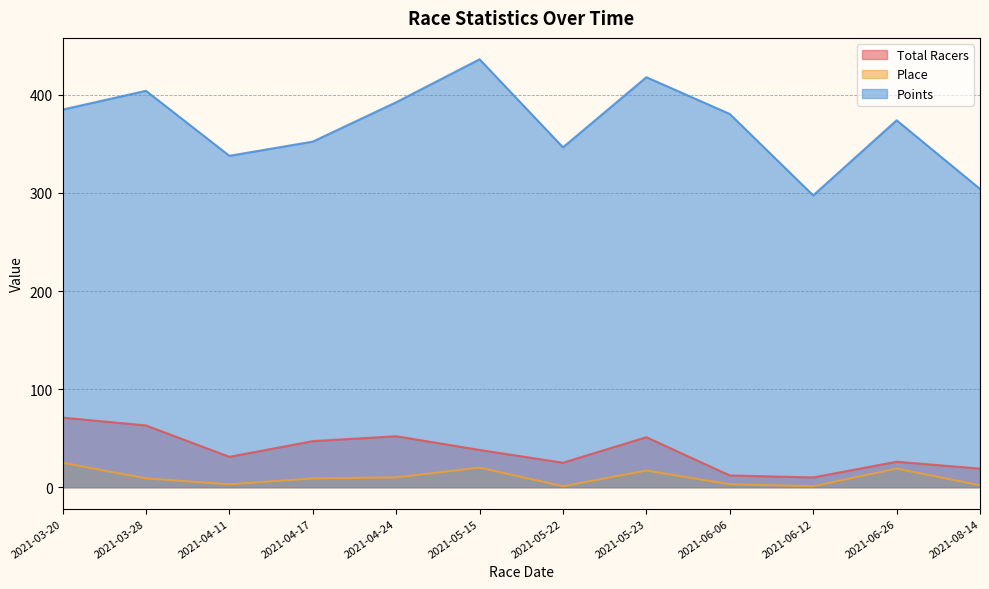

What is the difference between the highest and lowest values at 2021-05-23?

401.0